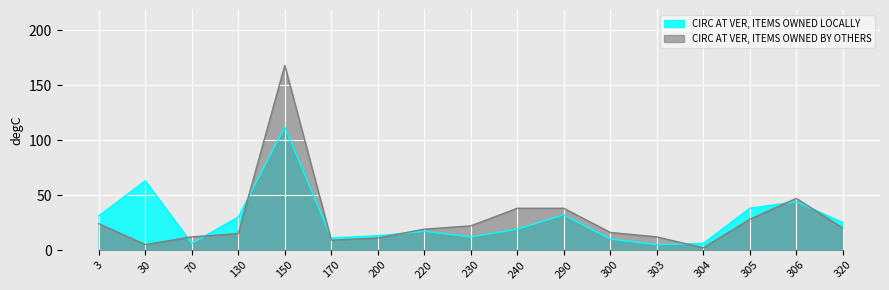

What is the value of the CIRC AT VER, ITEMS OWNED BY OTHERS point at the 17th from the left?

20